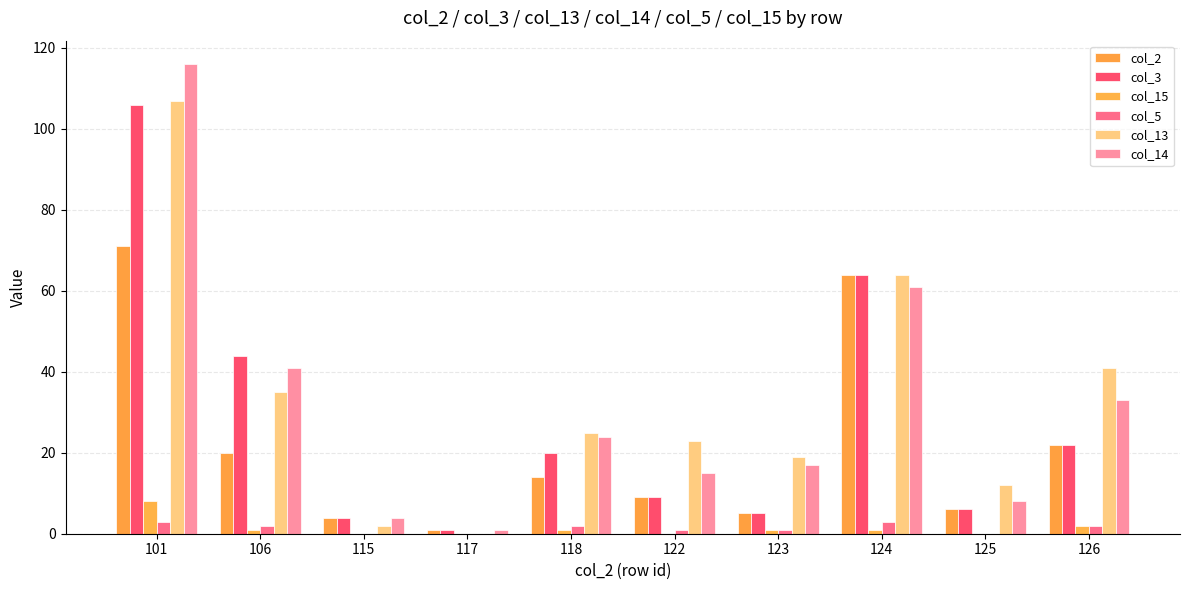

What is the difference between the maximum and minimum values in the col_2 series?

70